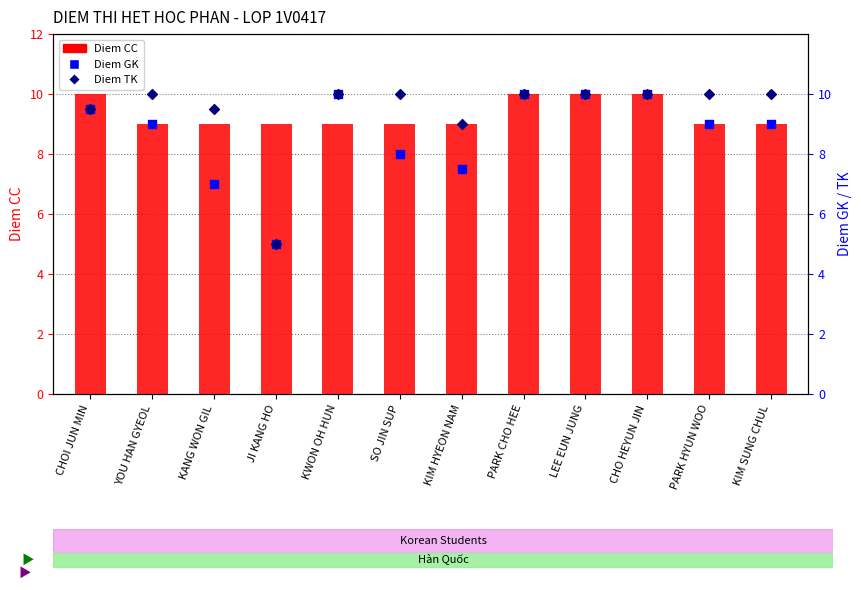

What are all the series names shown in the legend?

Diem CC, Diem GK, Diem TK